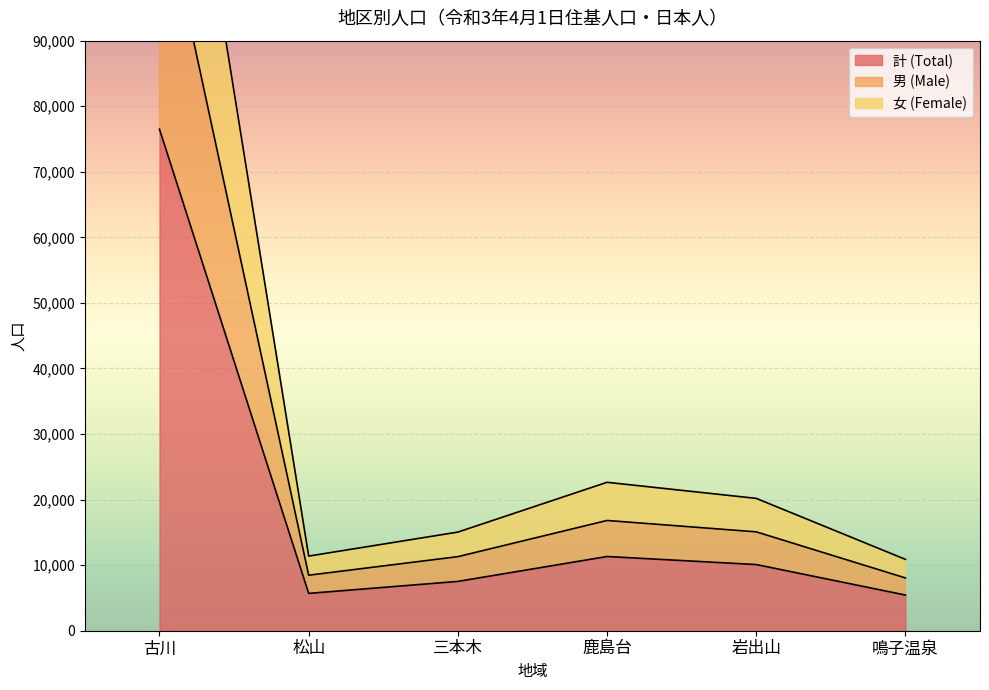

True or false: 計 (Total) has a value of 27741 at 古川.

False